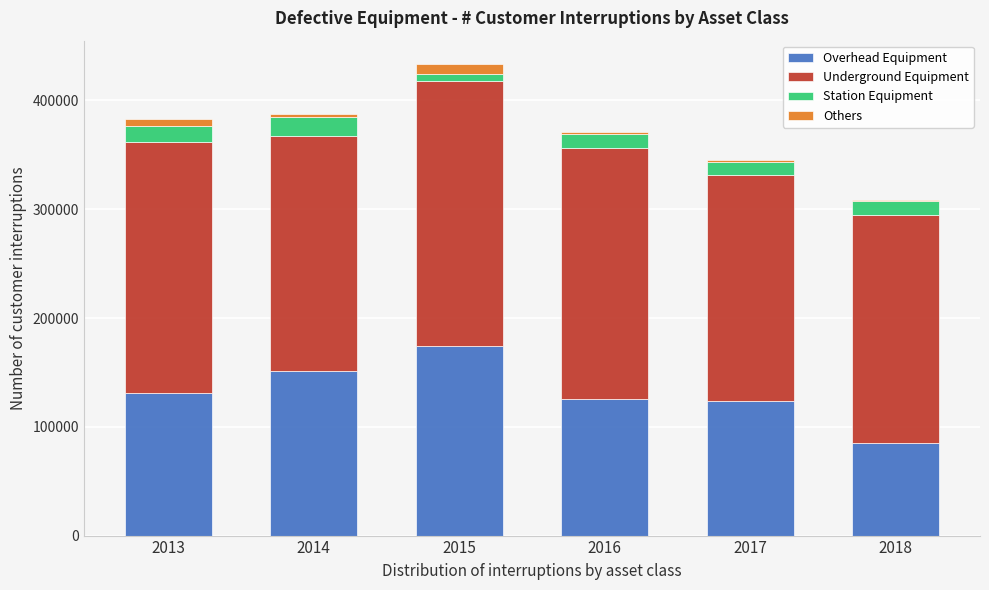

What is the maximum value for Overhead Equipment?

174224